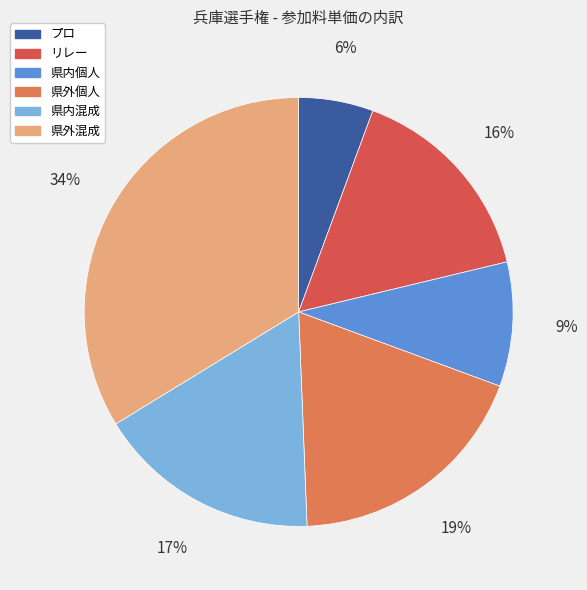

Between リレー and 県内混成, which is larger?

県内混成